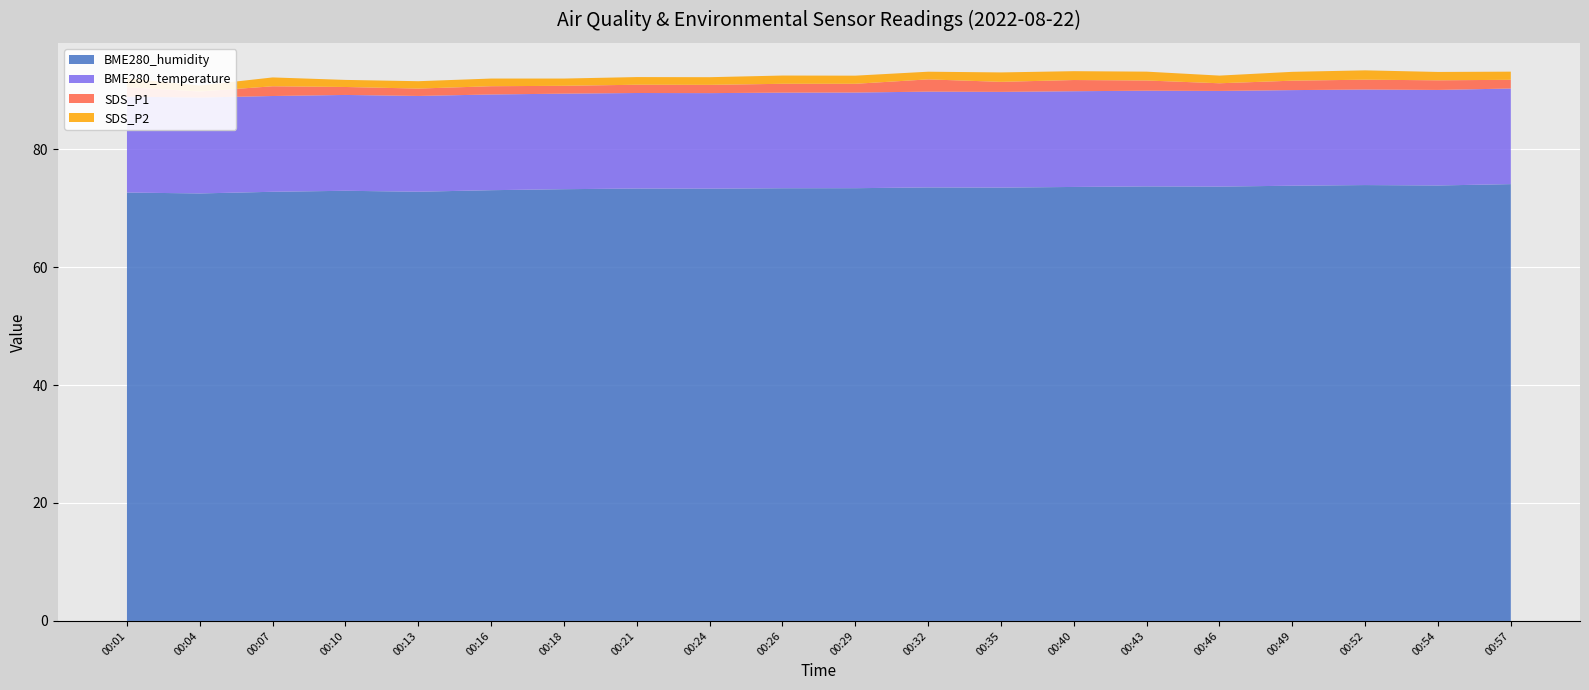

Reading right to left, what are all the values shown in this chart?

BME280_humidity: 00:57=74.1	00:54=73.8	00:52=73.9	00:49=73.8	00:46=73.7	00:43=73.7	00:40=73.6	00:35=73.5	00:32=73.5	00:29=73.4	00:26=73.4	00:24=73.3	00:21=73.3	00:18=73.2	00:16=73.0	00:13=72.8	00:10=72.9	00:07=72.8	00:04=72.5	00:01=72.6
BME280_temperature: 00:57=16.2	00:54=16.2	00:52=16.2	00:49=16.2	00:46=16.2	00:43=16.2	00:40=16.2	00:35=16.2	00:32=16.2	00:29=16.2	00:26=16.2	00:24=16.2	00:21=16.2	00:18=16.2	00:16=16.2	00:13=16.2	00:10=16.2	00:07=16.2	00:04=16.3	00:01=16.3
SDS_P1: 00:57=1.5	00:54=1.6	00:52=1.7	00:49=1.6	00:46=1.3	00:43=1.7	00:40=1.9	00:35=1.7	00:32=2.1	00:29=1.5	00:26=1.5	00:24=1.4	00:21=1.4	00:18=1.3	00:16=1.4	00:13=1.2	00:10=1.4	00:07=1.6	00:04=1.0	00:01=1.6
SDS_P2: 00:57=1.4	00:54=1.4	00:52=1.6	00:49=1.5	00:46=1.3	00:43=1.5	00:40=1.5	00:35=1.6	00:32=1.3	00:29=1.4	00:26=1.4	00:24=1.3	00:21=1.3	00:18=1.2	00:16=1.3	00:13=1.2	00:10=1.2	00:07=1.5	00:04=1.0	00:01=1.5